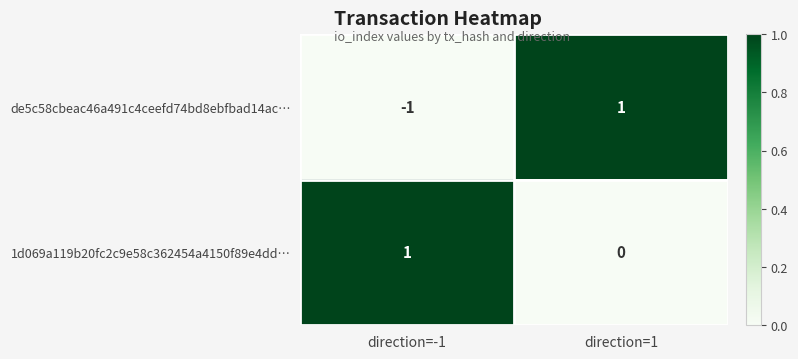

Rank the series at direction=1 from highest to lowest value.

de5c58cbeac46a491c4ceefd74bd8ebfbad14ac…, 1d069a119b20fc2c9e58c362454a4150f89e4dd…